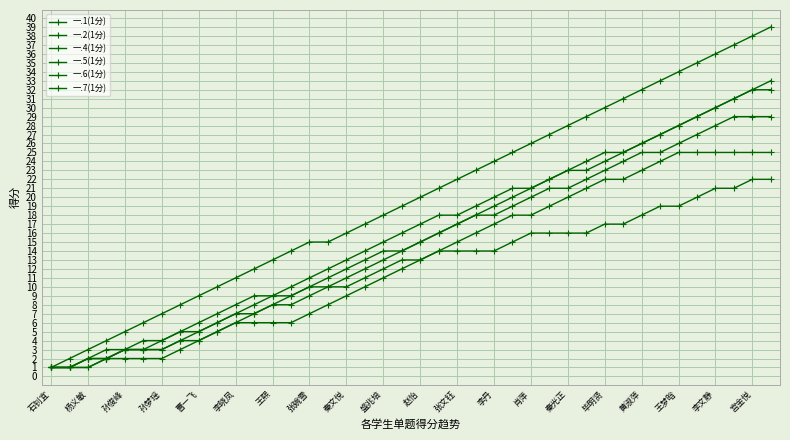

Is this an area chart (filled region under the line)?

No